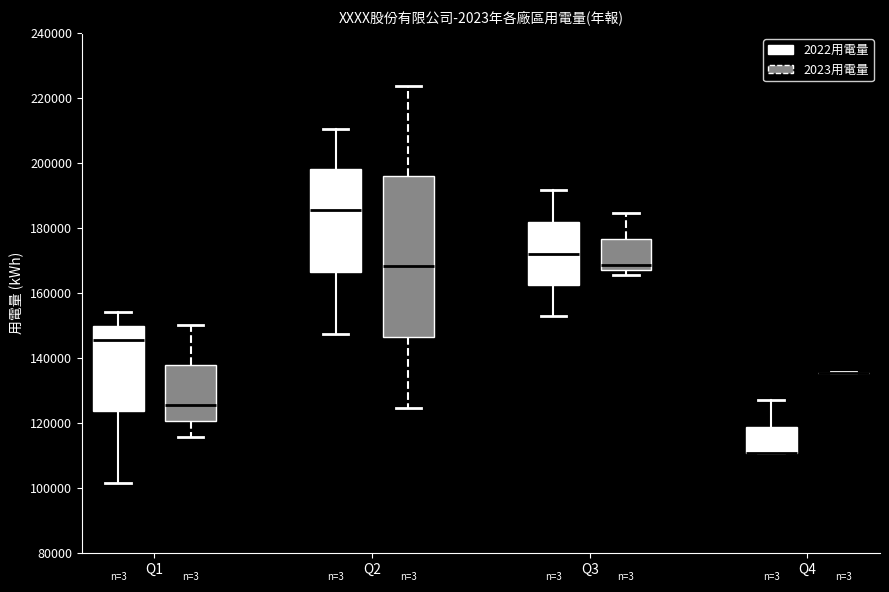

Where does the upper whisker of the box for Q3 (2023用電量) end on the y-axis? The values are not printed on the chart, so give them approximately, as read against the axis.

184000